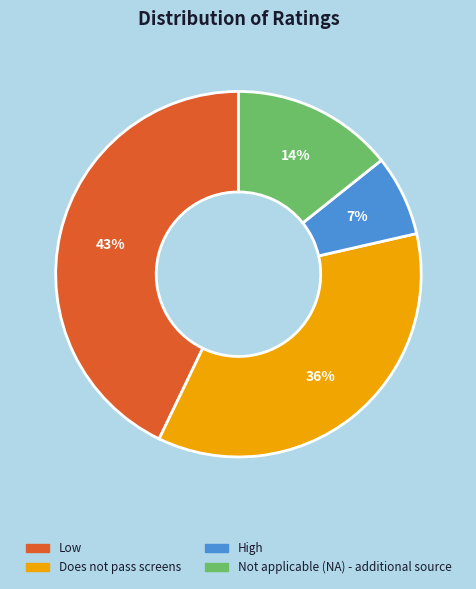

Combined, do High and Not applicable (NA) - additional source account for over 50%?

No